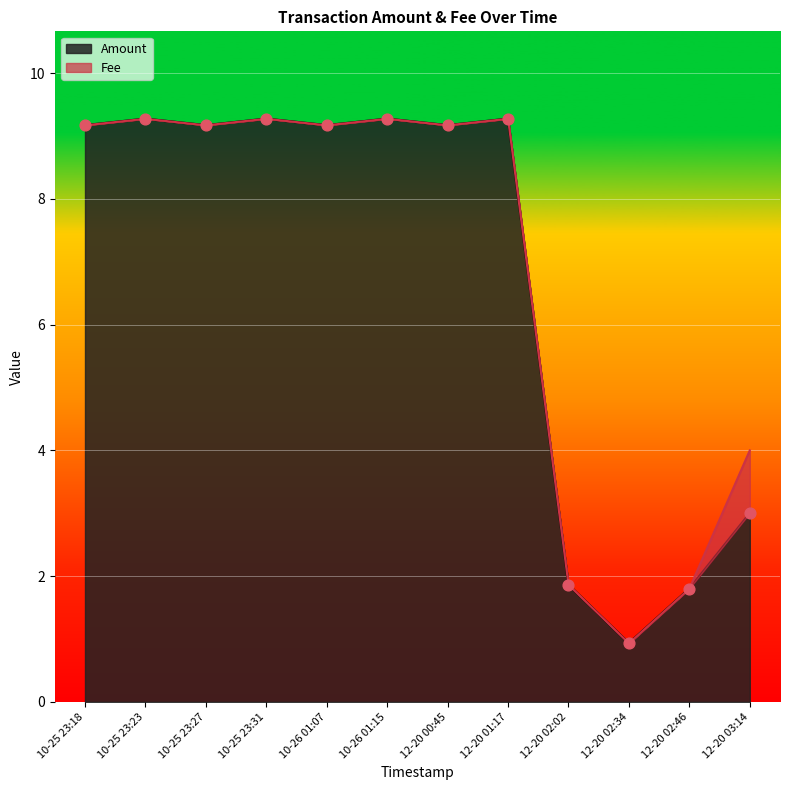

The value of Amount at 10-26 01:07 is 15.5. True or false?

False